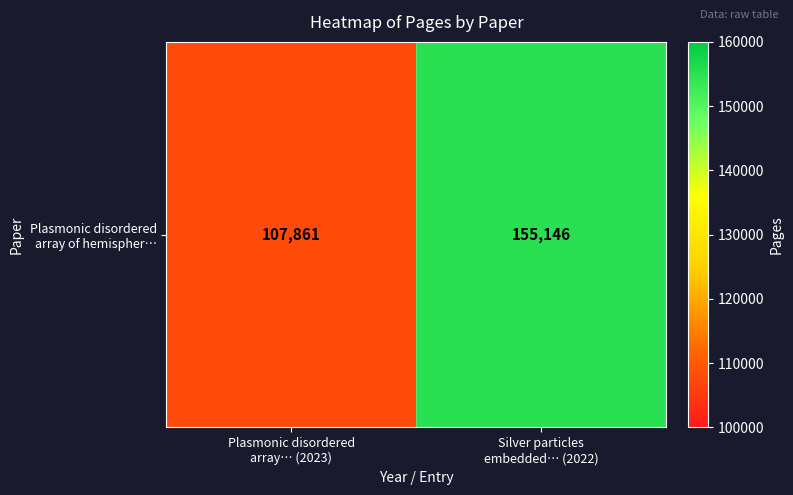

How many data points are less than 155146?

1